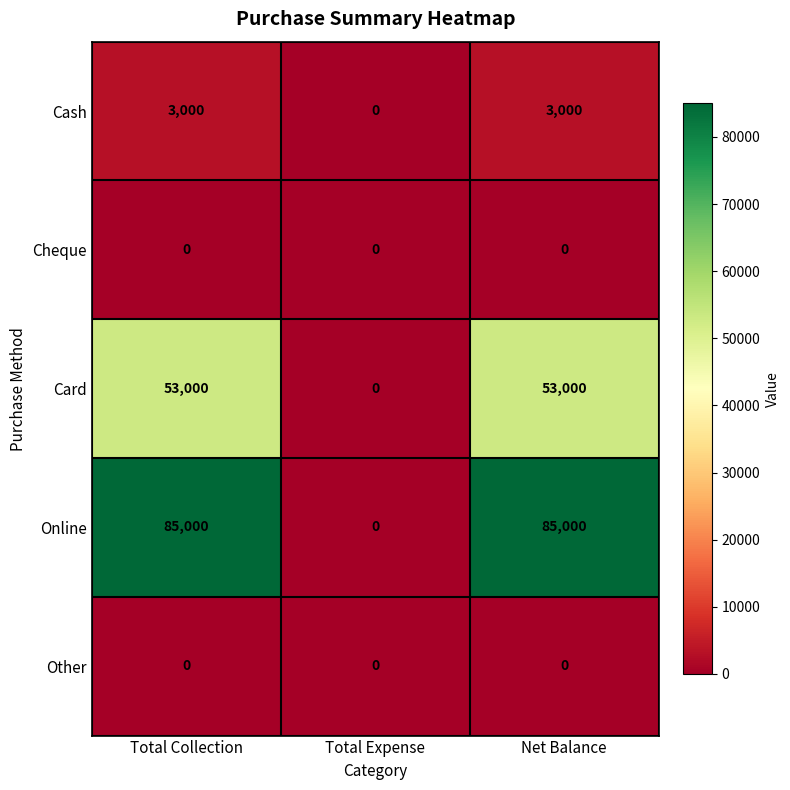

What is the greatest value displayed?

85000